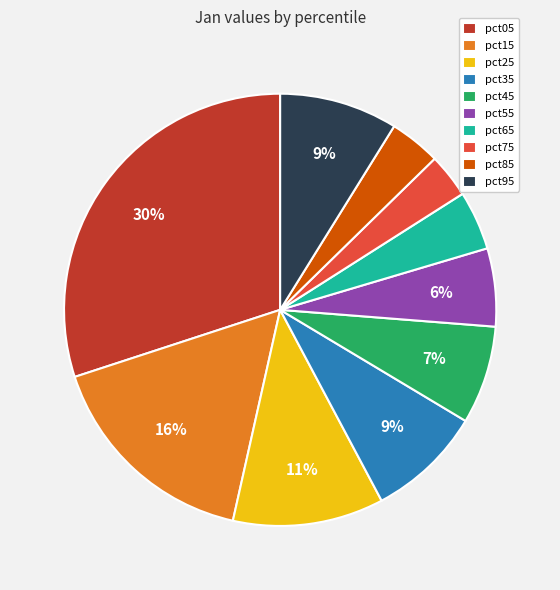

How many slices are in this pie chart?

10